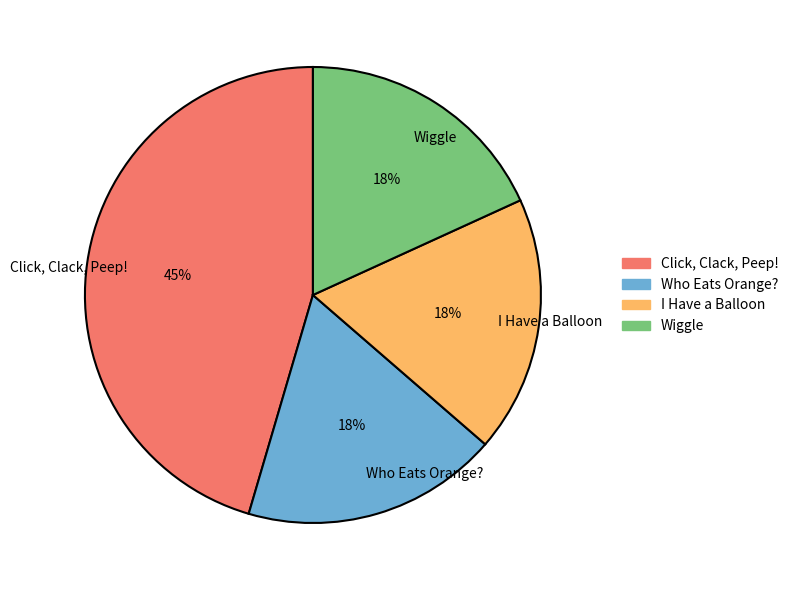

Which has a higher value, Wiggle or Click, Clack, Peep!?

Click, Clack, Peep!